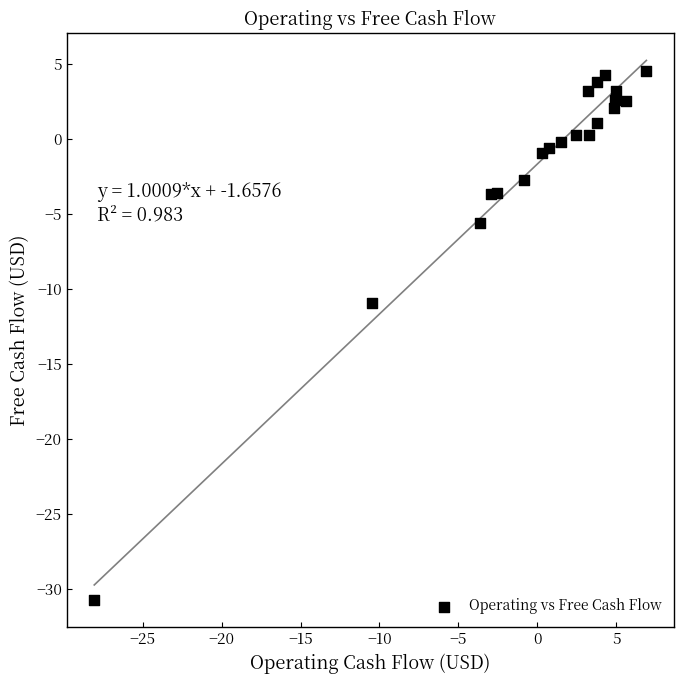

What Y value in the scatter plot is closest to -13?

-11.0